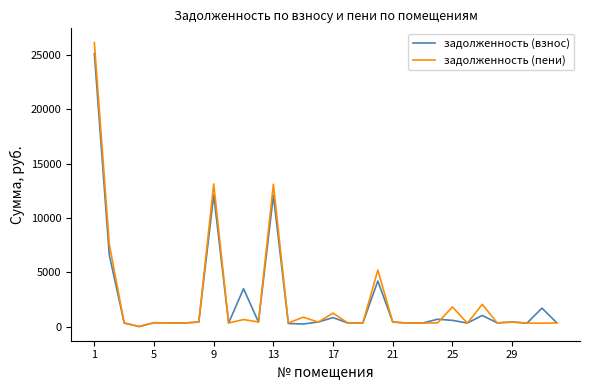

What is the maximum value for задолженность (пени)?

26139.1